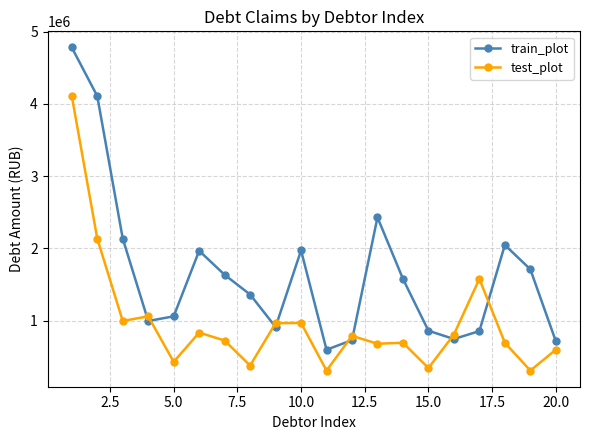

How many times do test_plot and train_plot cross each other?

8